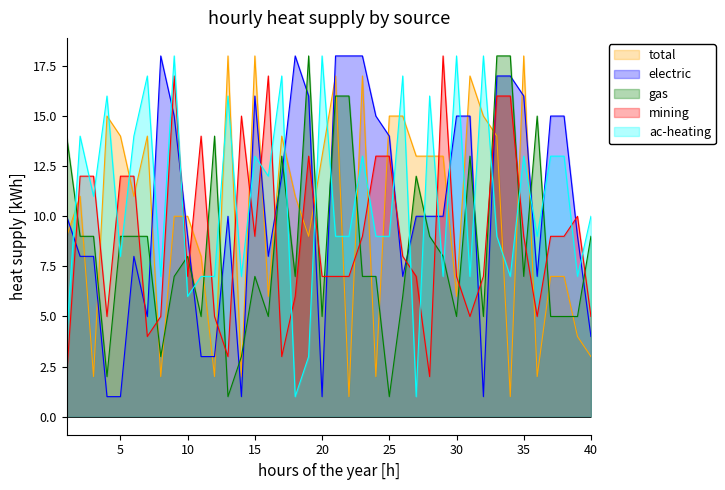

Which series changed the most between 6 and 19?

C5